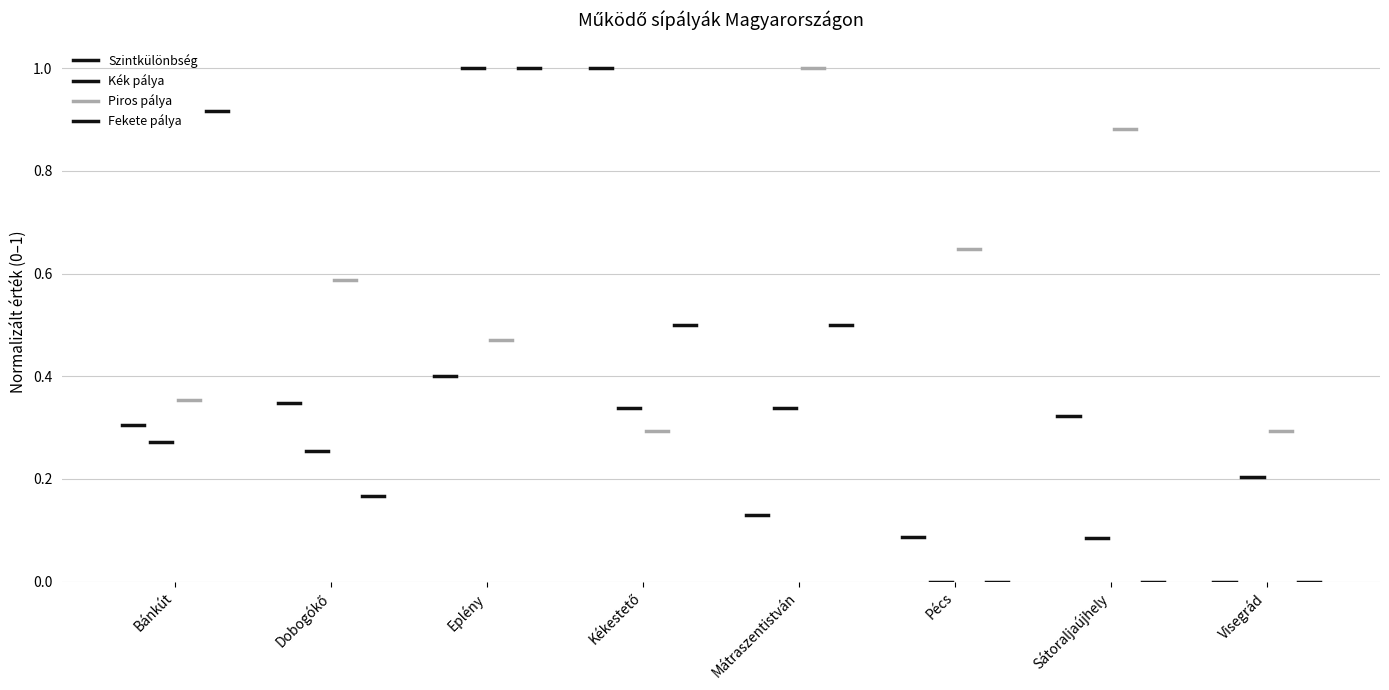

Does the chart display data point markers on the line(s)?

No